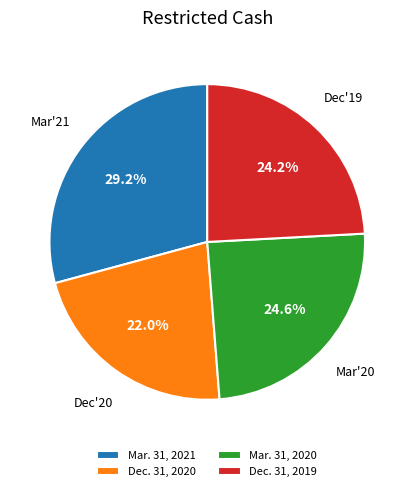

True or false: Dec. 31, 2020 accounts for 22% of the total.

True